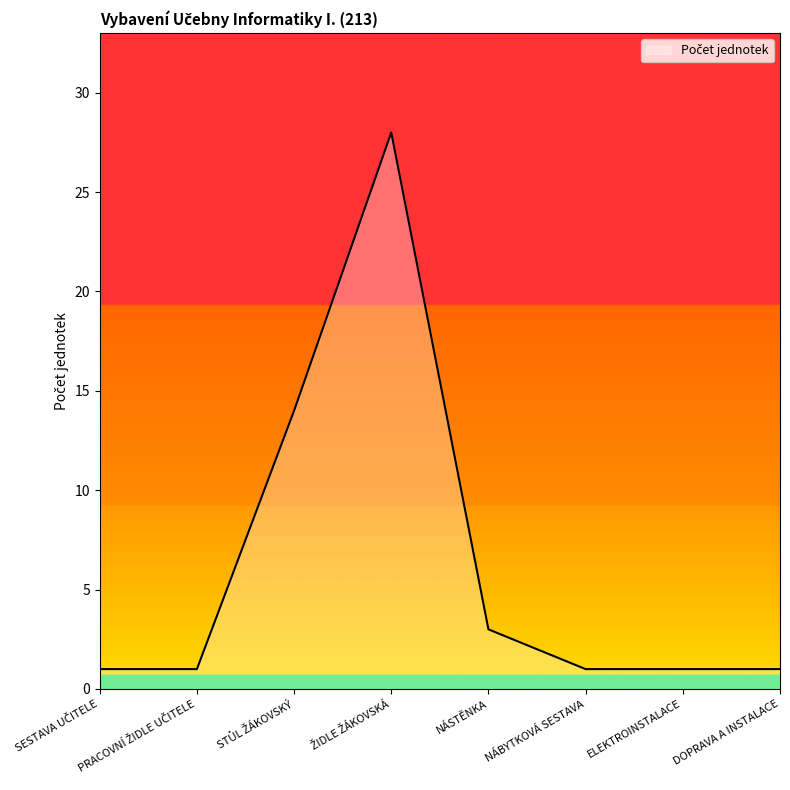

How many series are shown in this chart?

1